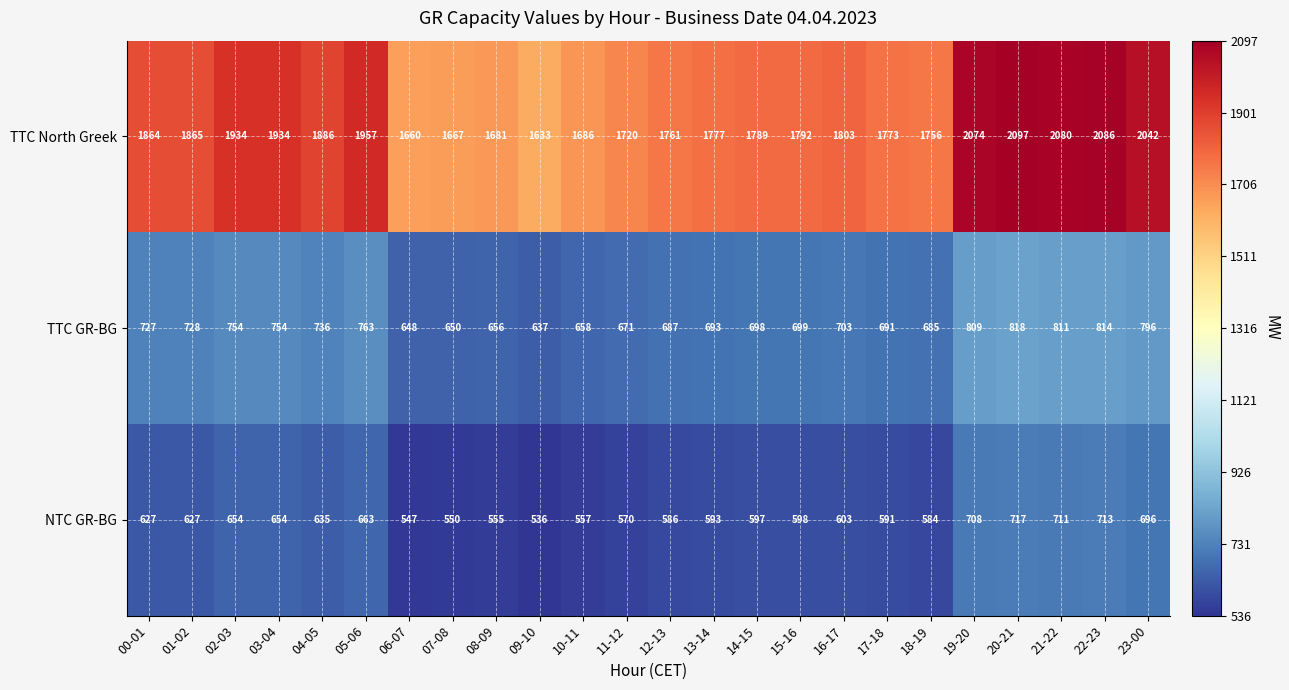

Is it true that TTC GR-BG equals 946 at 08-09?

False